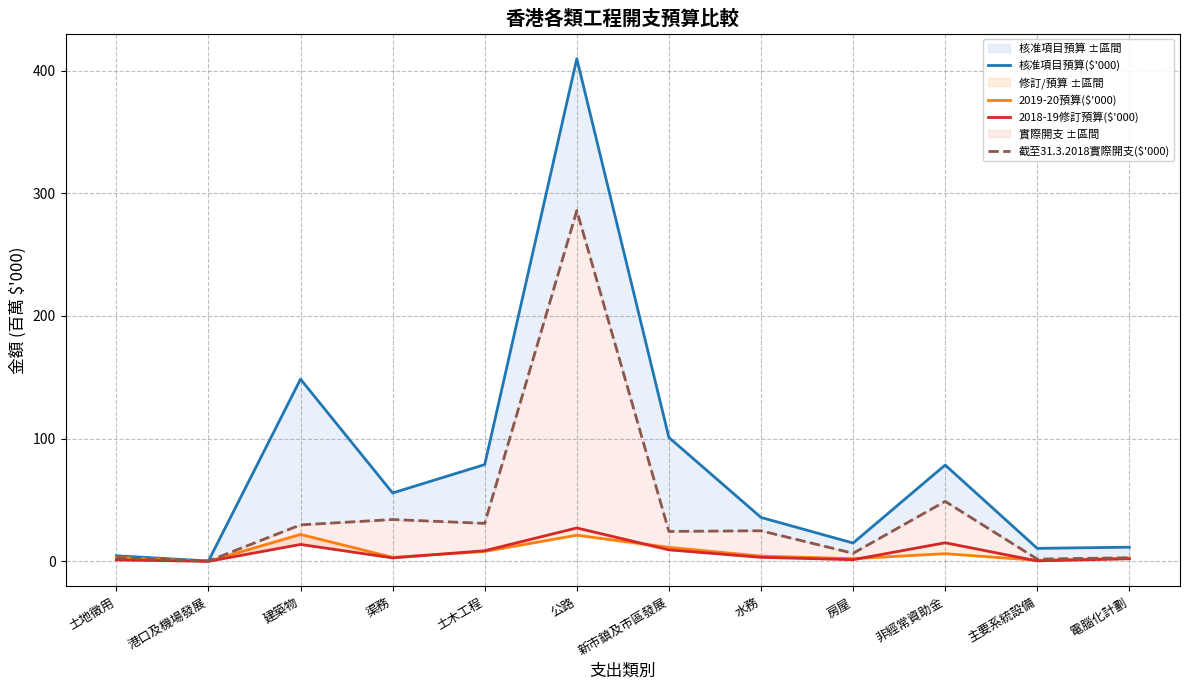

Where is 2019-20預算($'000) nearest to the value 10?

新市鎮及市區發展